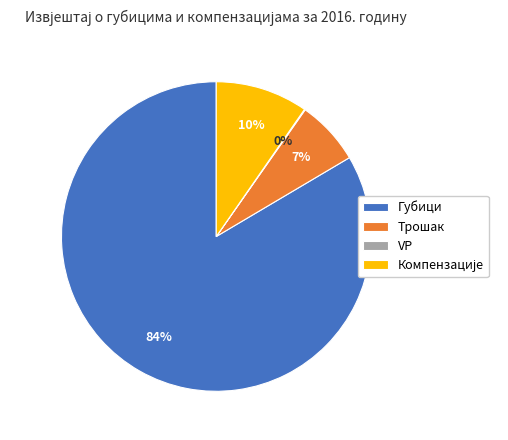

To the nearest percent, what portion does Трошак represent?

7%